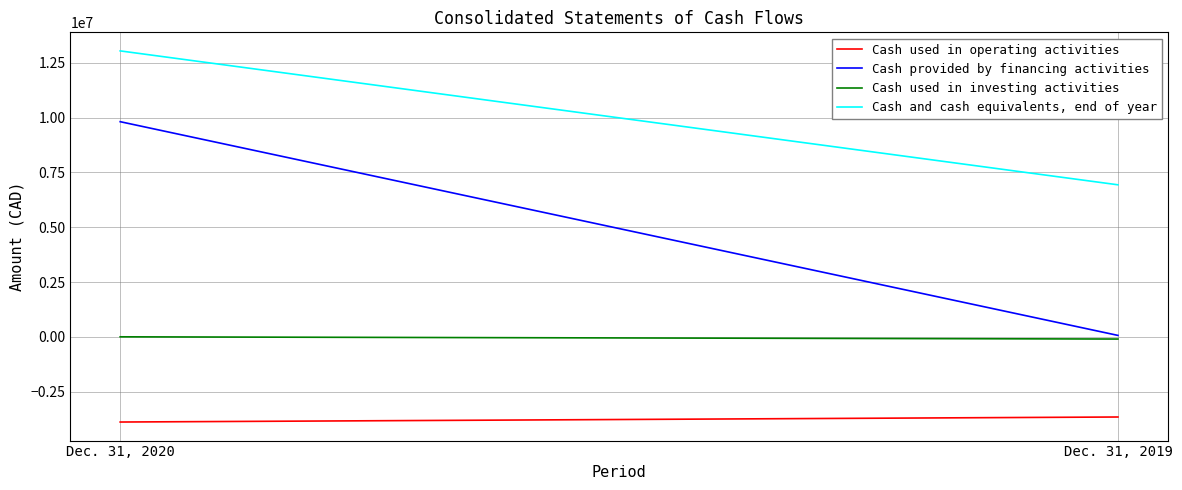

What is the value of the Cash provided by financing activities point at the 1st from the left?

9818331